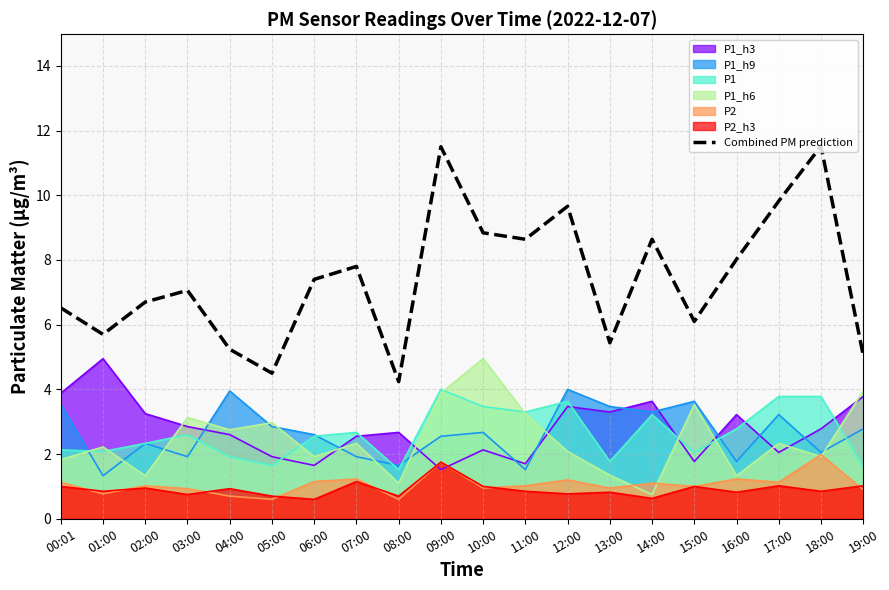

How many data points are above 7?

11